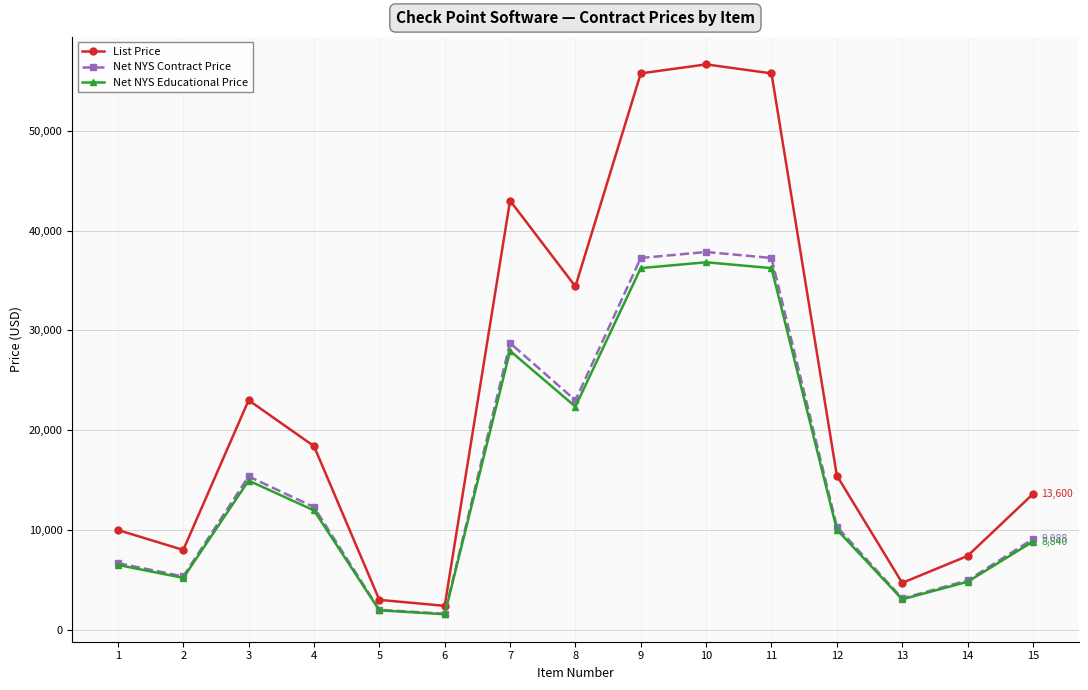

What is the maximum value shown in the chart?

56650.0